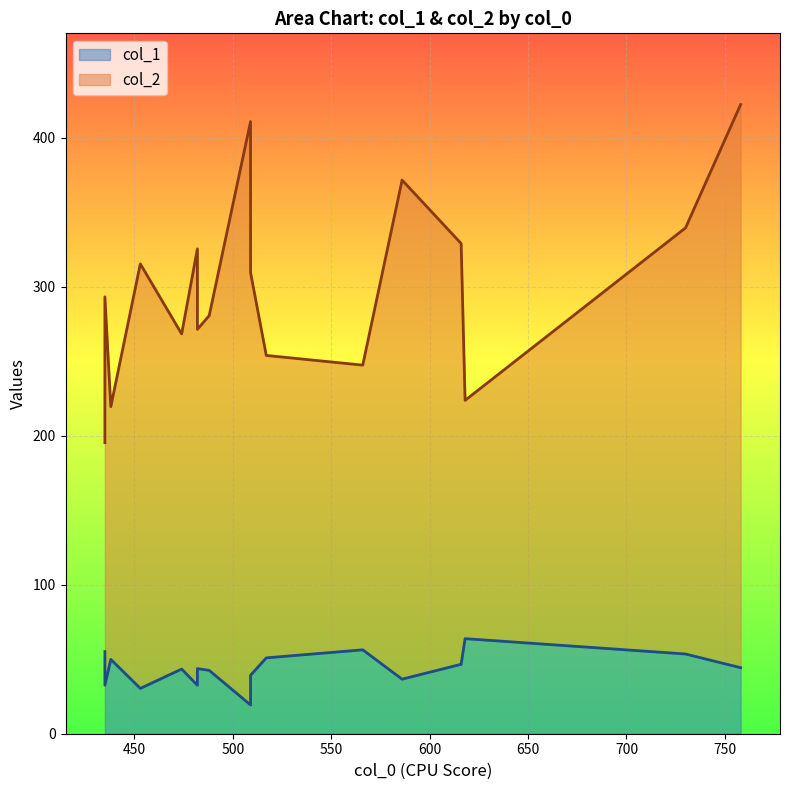

What are all the series names shown in the legend?

col_1, col_2